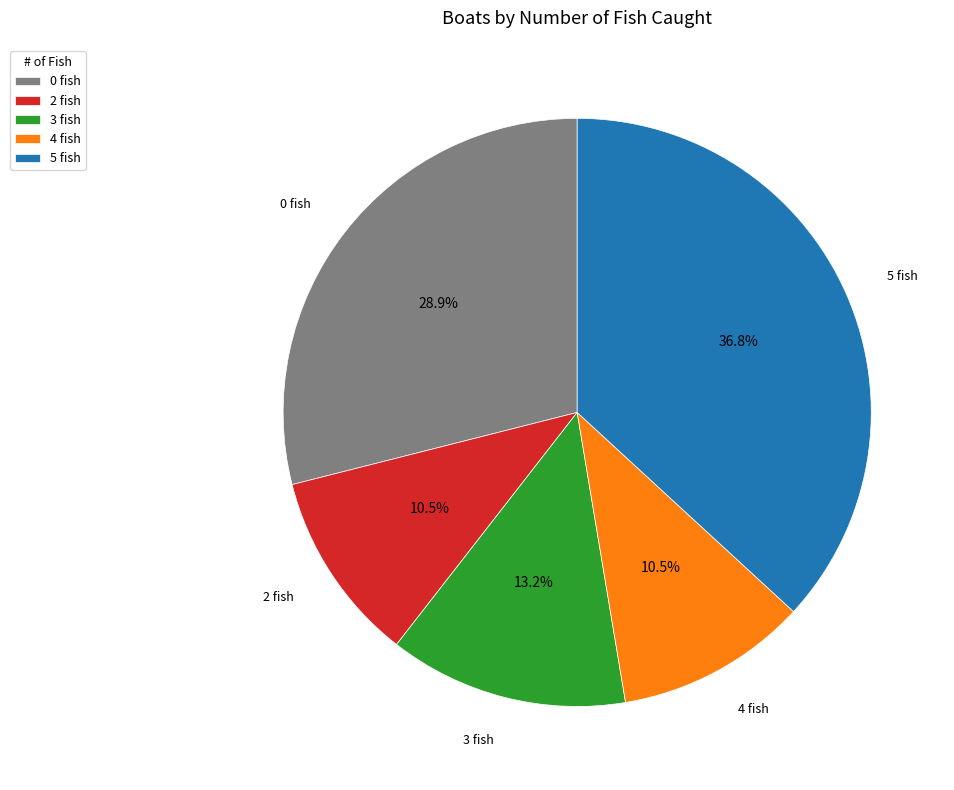

Is there a majority slice in this chart?

No